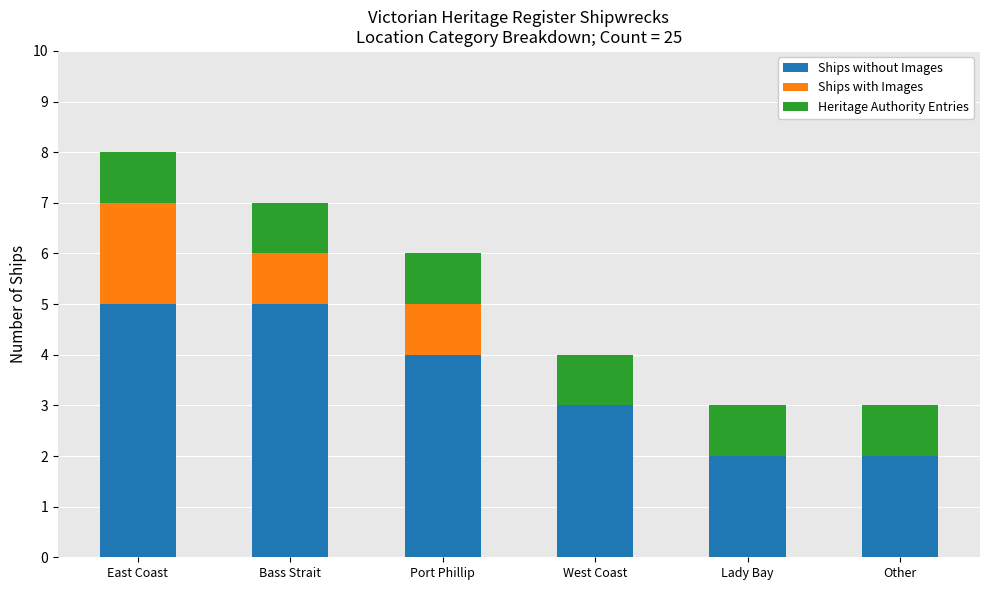

What is the maximum value for Ships without Images?

5